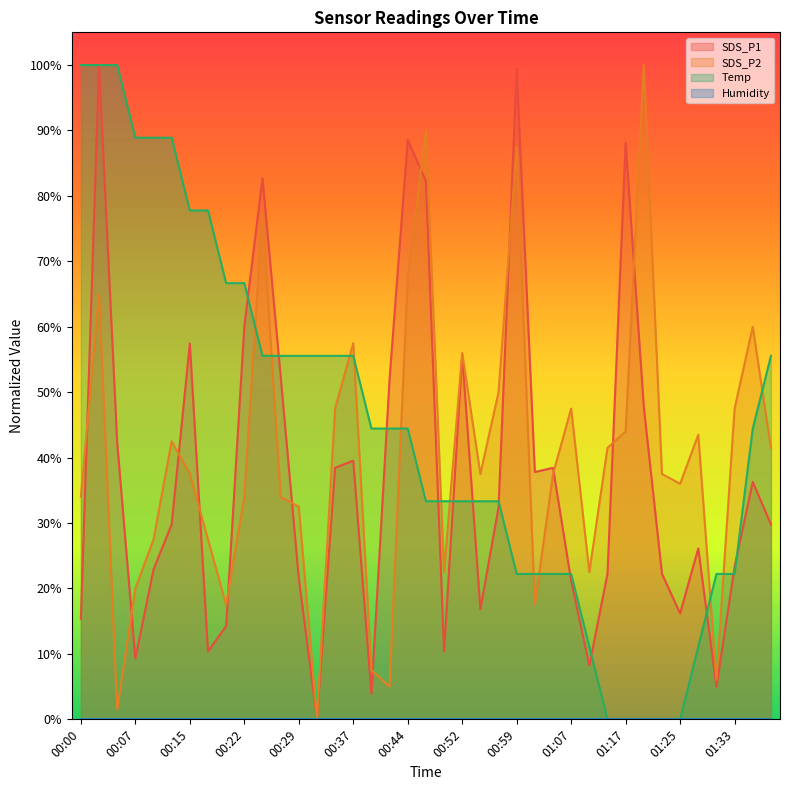

Between which two adjacent categories do Temp and SDS_P2 first intersect?

00:22 and 00:25